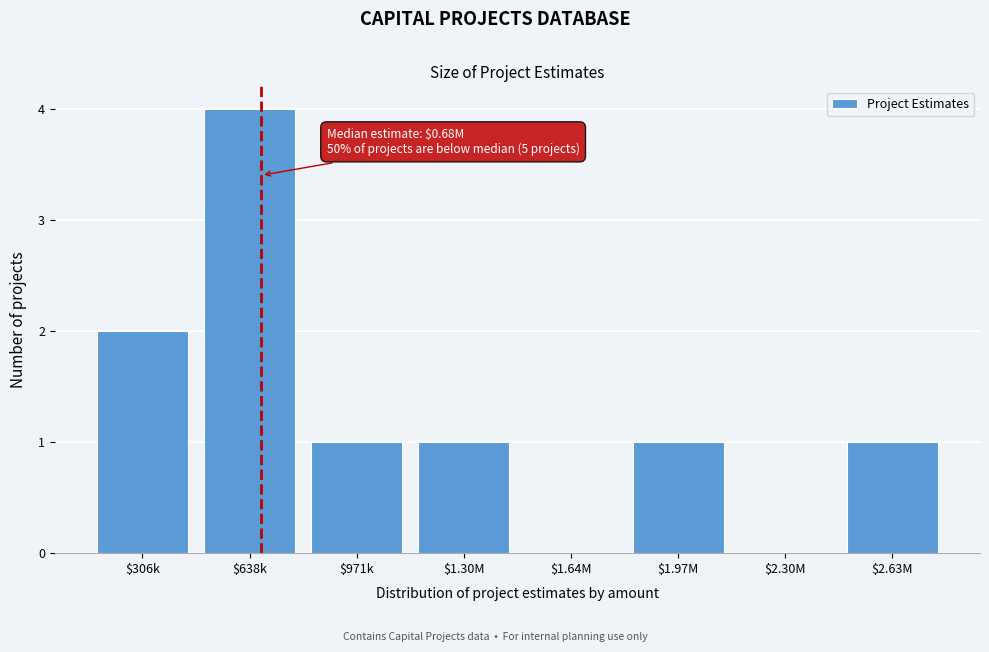

What is the sum of all values?

10